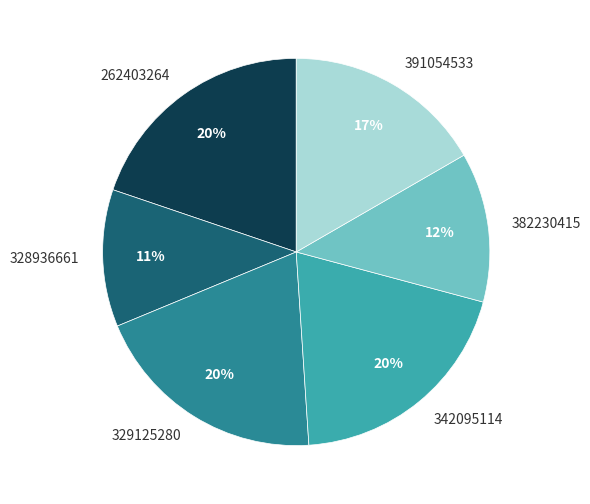

What is the smallest slice in the pie chart?

328936661